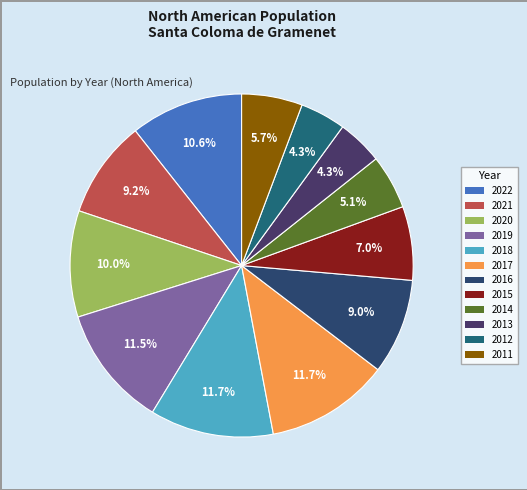

What percentage is the 2014 slice, to the nearest percent?

5%